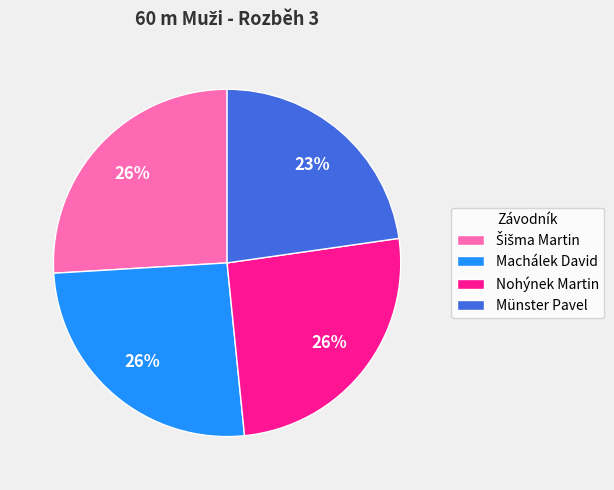

Which slice is the smallest?

Münster Pavel